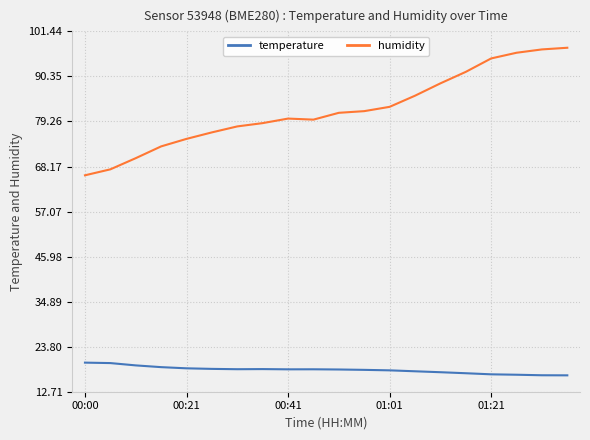

What is the smallest value displayed?

16.7